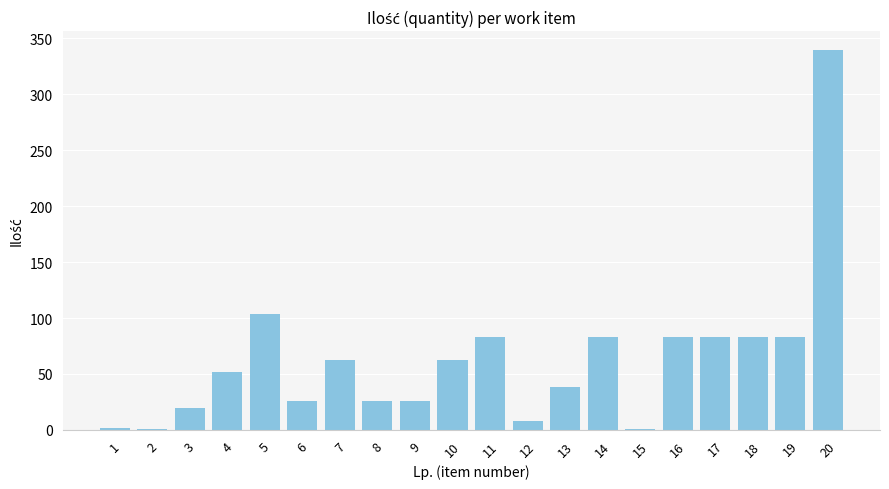

Approximately how many times larger is the value at 7 compared to 3?

3.2